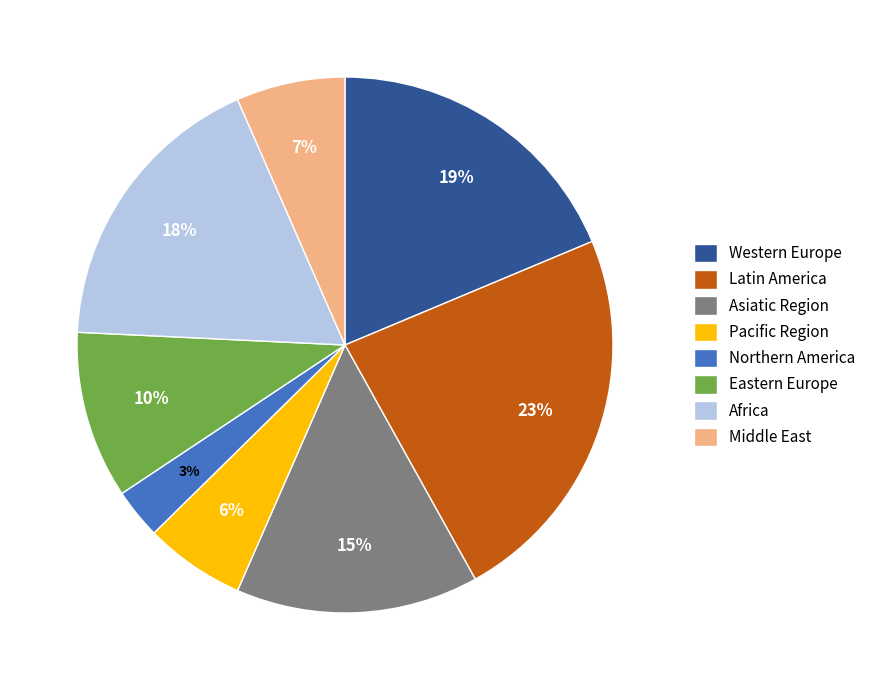

True or false: Pacific Region accounts for 6% of the total.

True